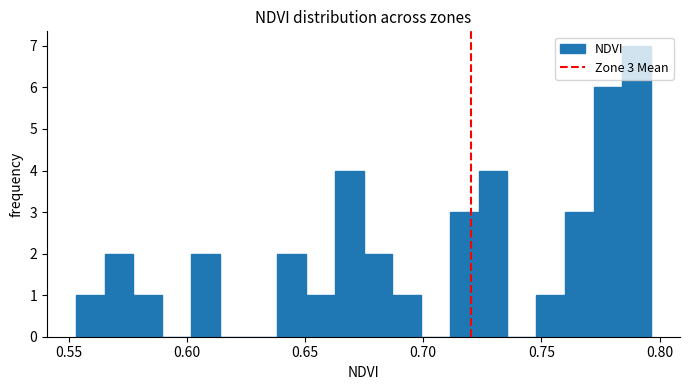

Around what value on the x-axis is the tallest bar? Give the approximate position of its centre, as read against the axis.

0.790